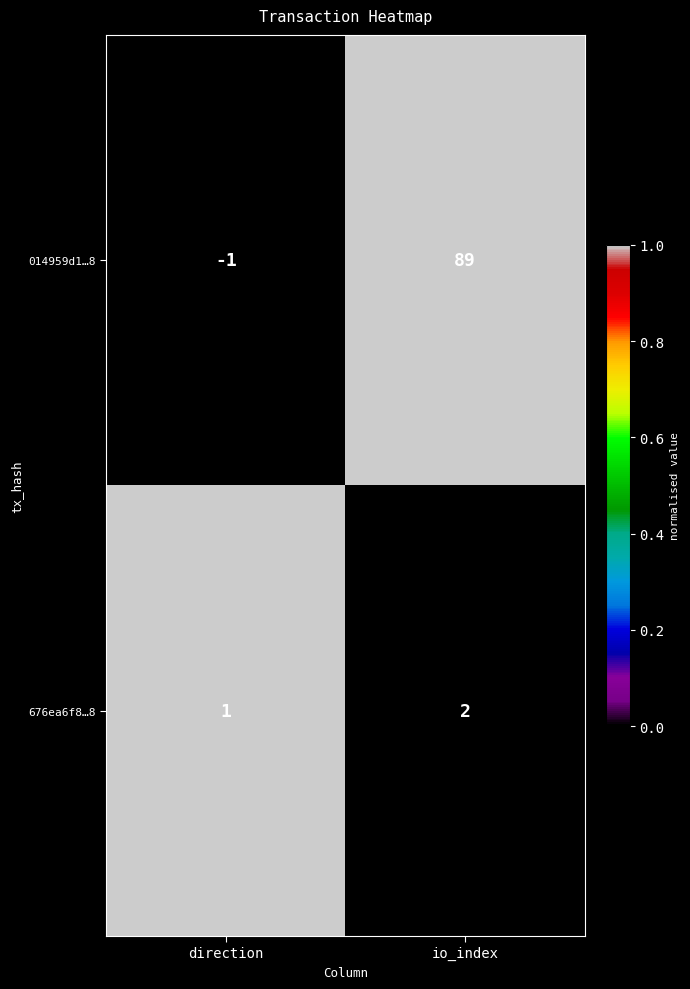

What is the total value across all series at io_index?

91